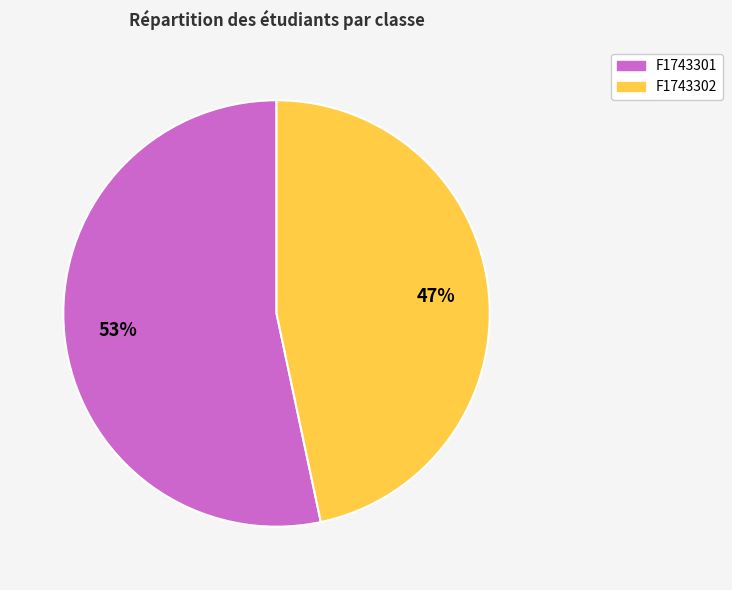

To the nearest percent, what is the average slice percentage?

50%